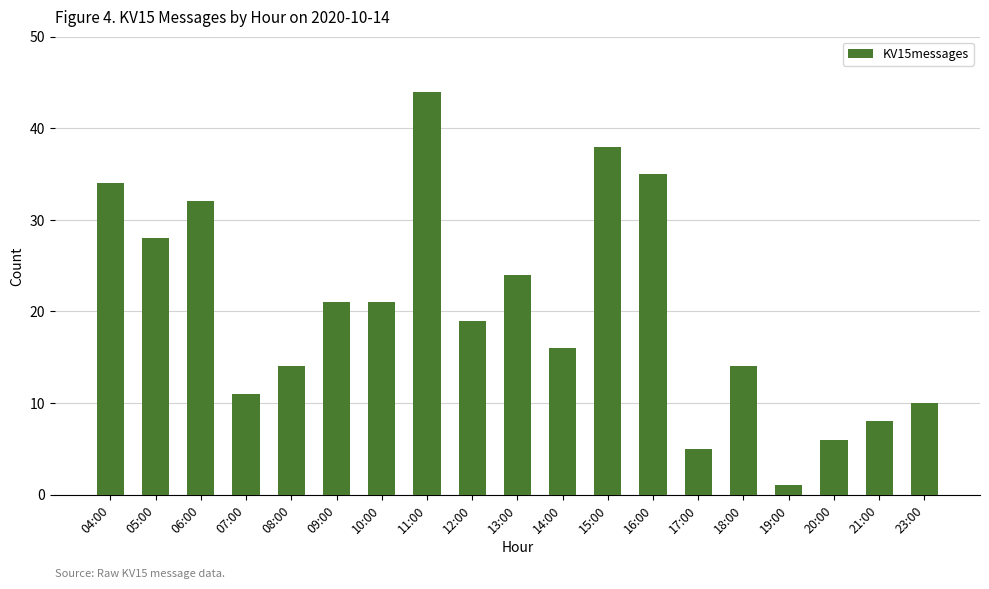

Read the value at 12:00.

19